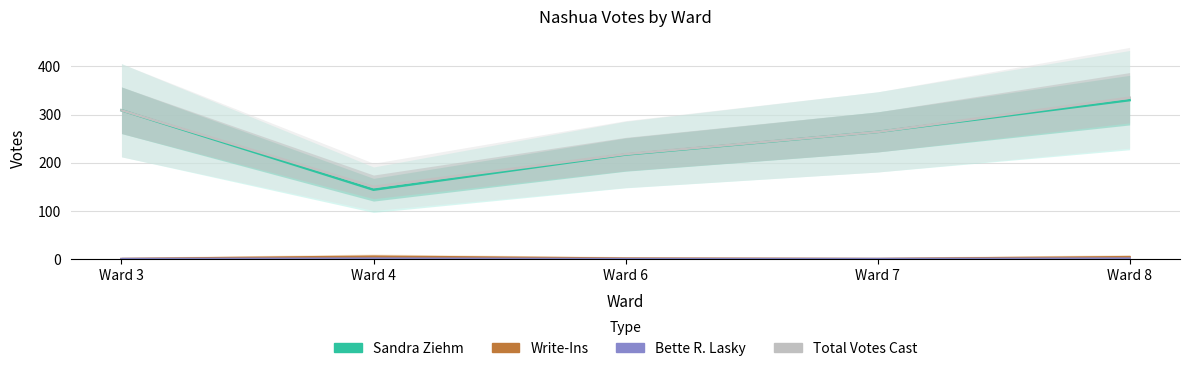

How many data points does each series have?

5